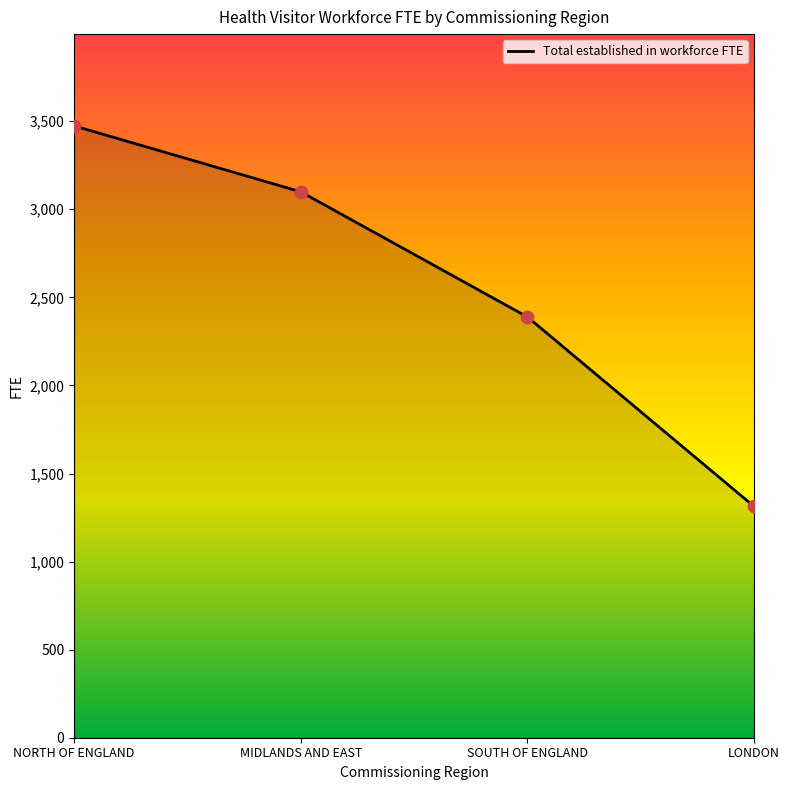

What is the change in value from NORTH OF ENGLAND to MIDLANDS AND EAST?

-374.2